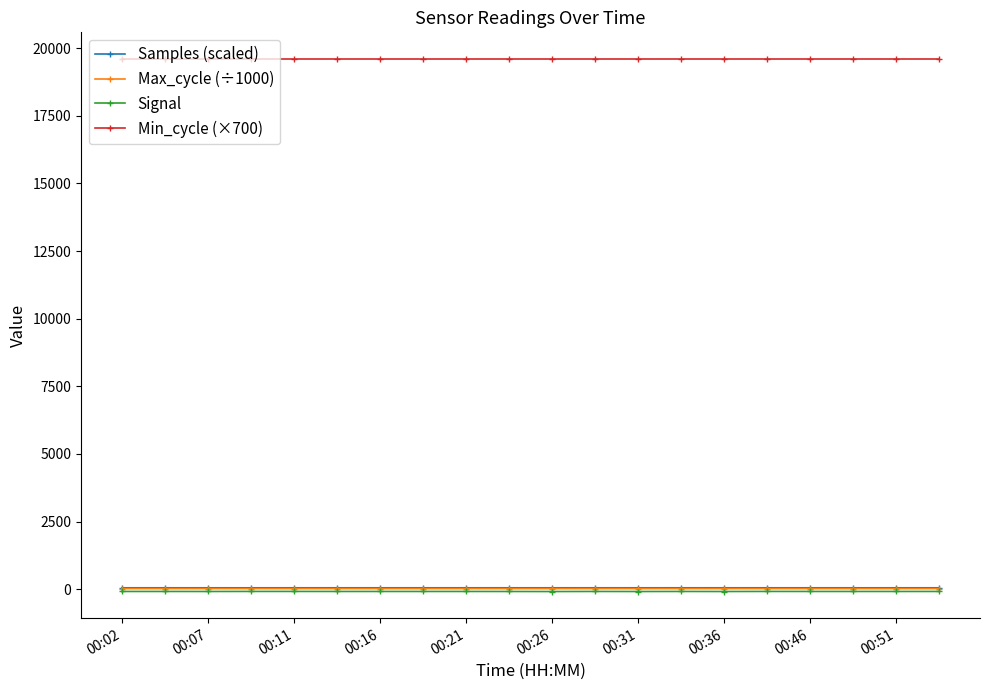

True or false: Samples (scaled) and Min_cycle (×700) cross at least once.

False